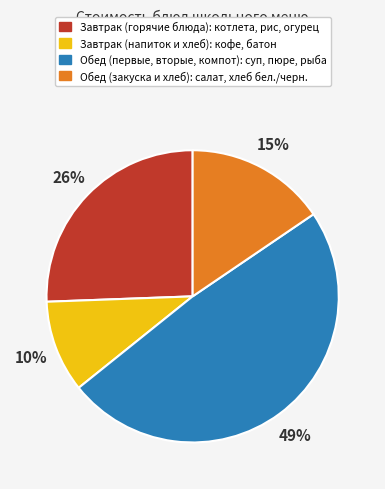

How many segments does this pie chart have?

4